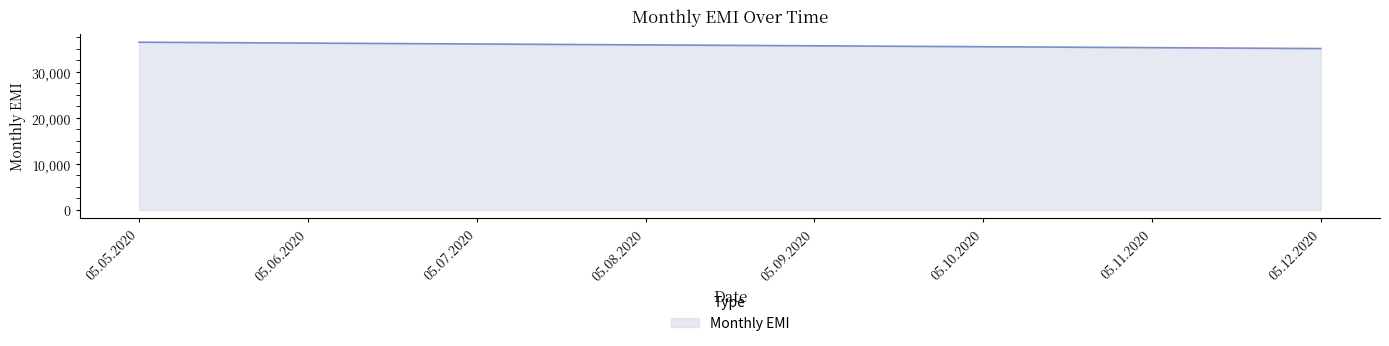

What is the difference between the values at 05.08.2020 and 05.09.2020?

396.0